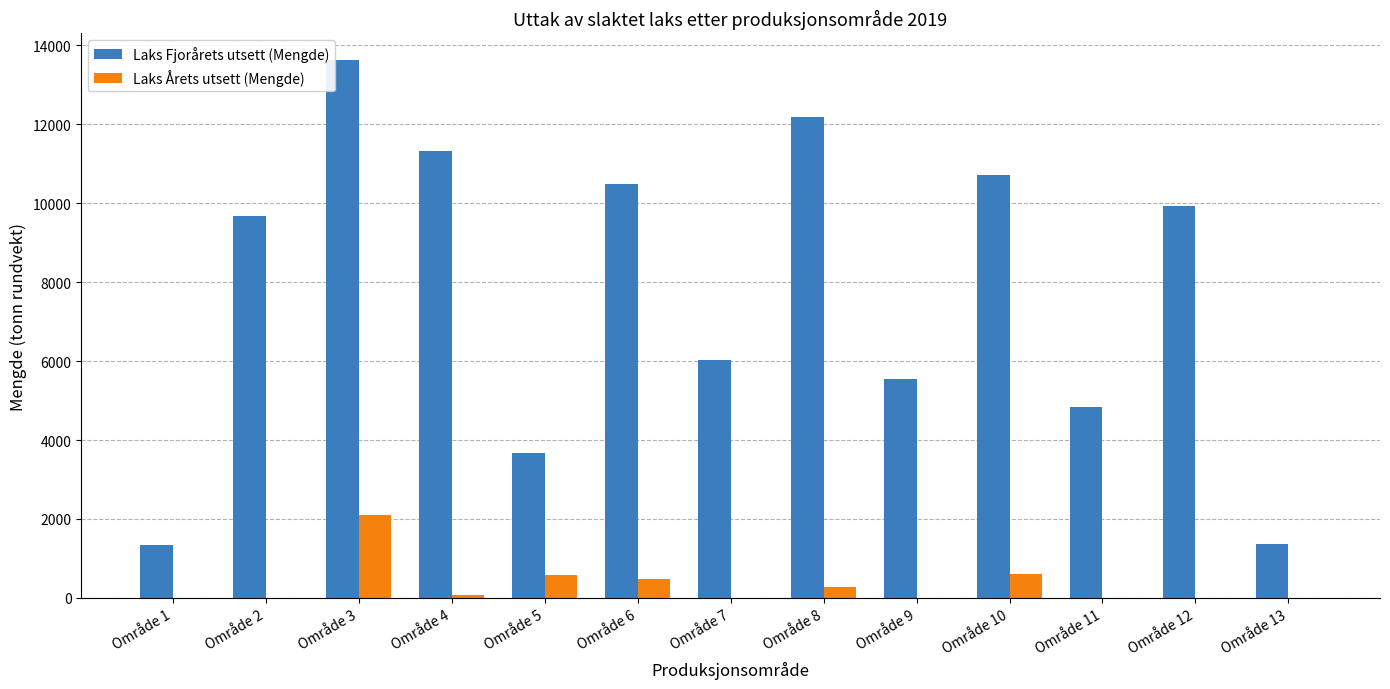

What is the total value across all series at Område 6?

10964.6